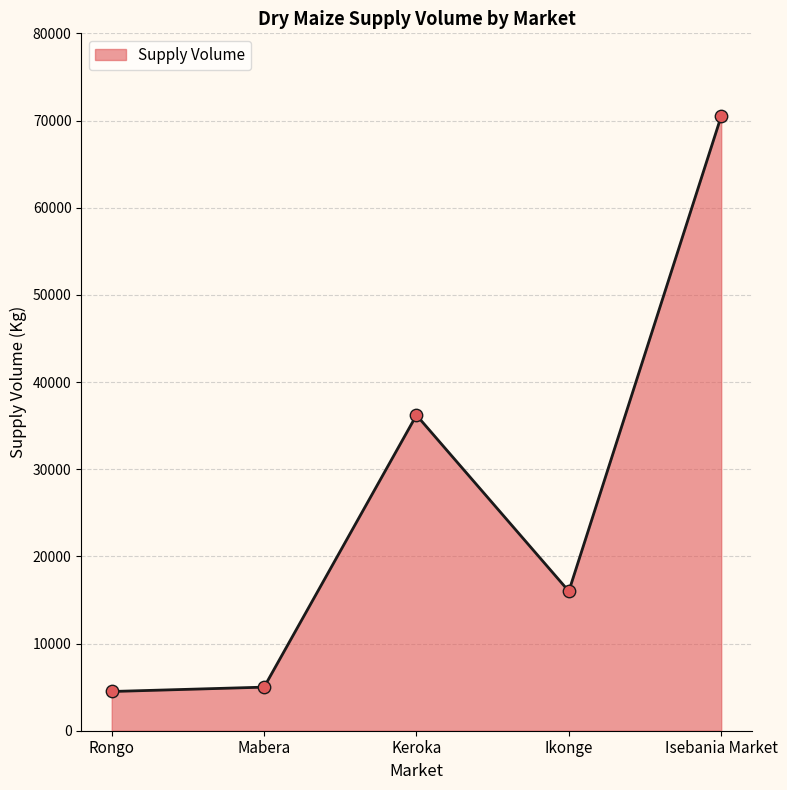

What is the ratio of the value at Isebania Market to the value at Mabera?

14.1